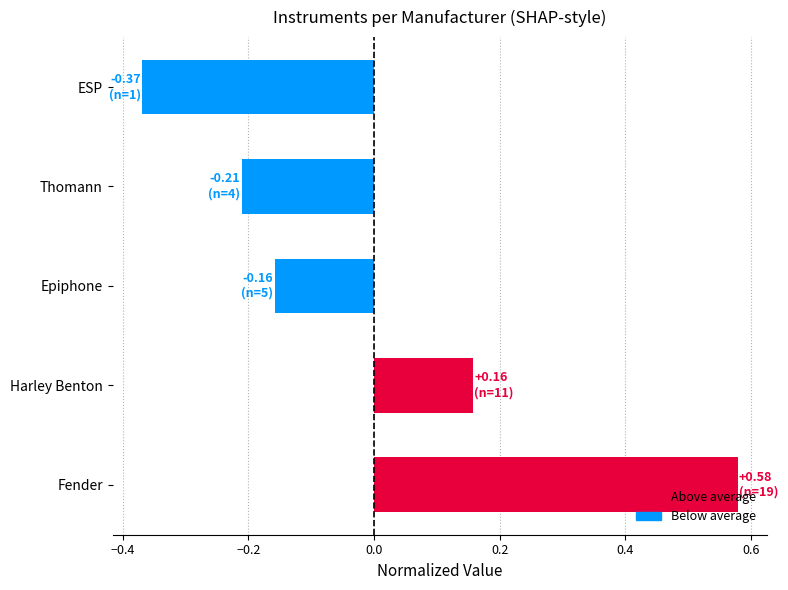

Which category has the highest value across all series?

Fender